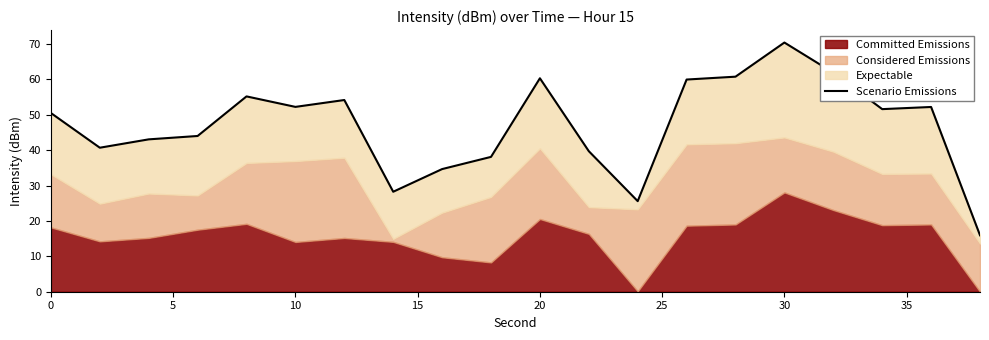

What is the maximum value shown in the chart?

70.4